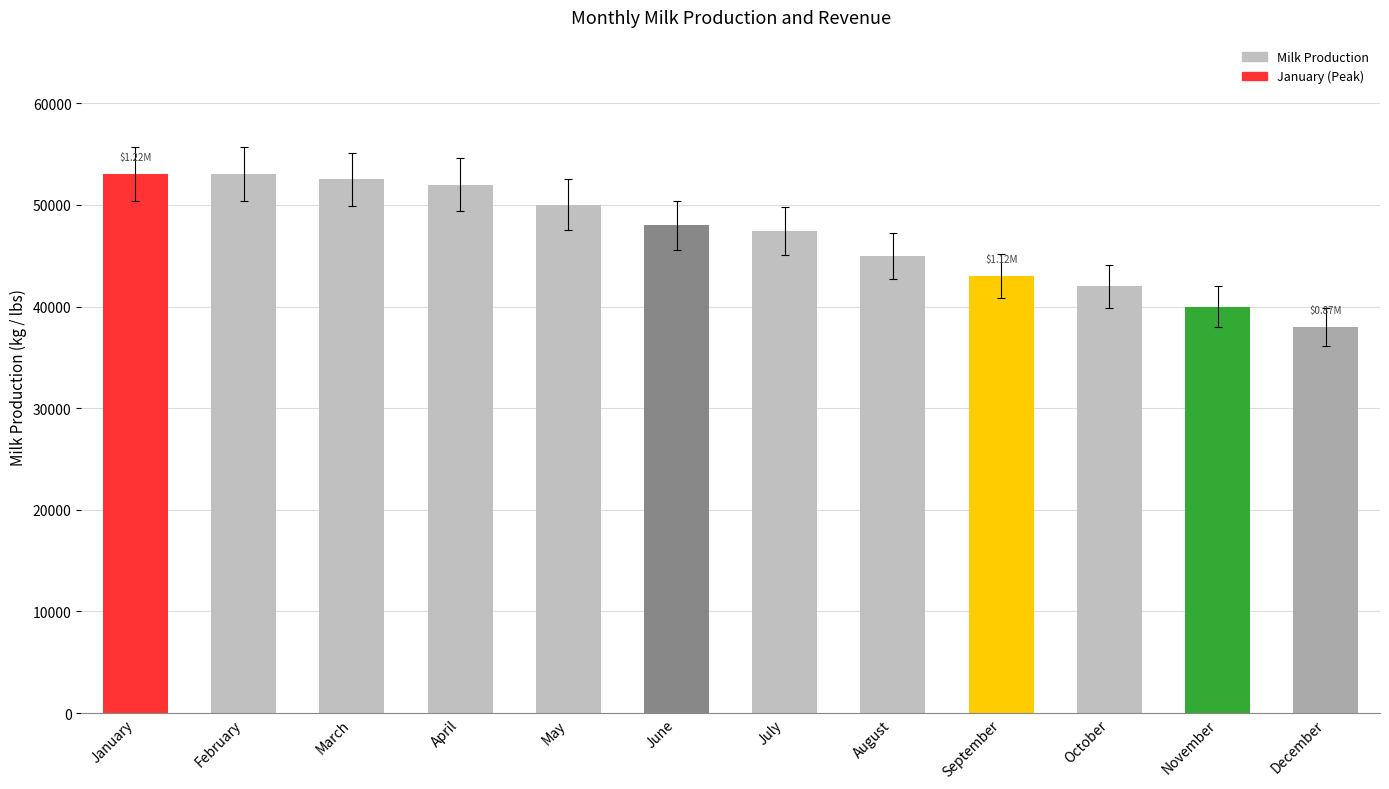

What is the change in value from February to December?

-15000.0